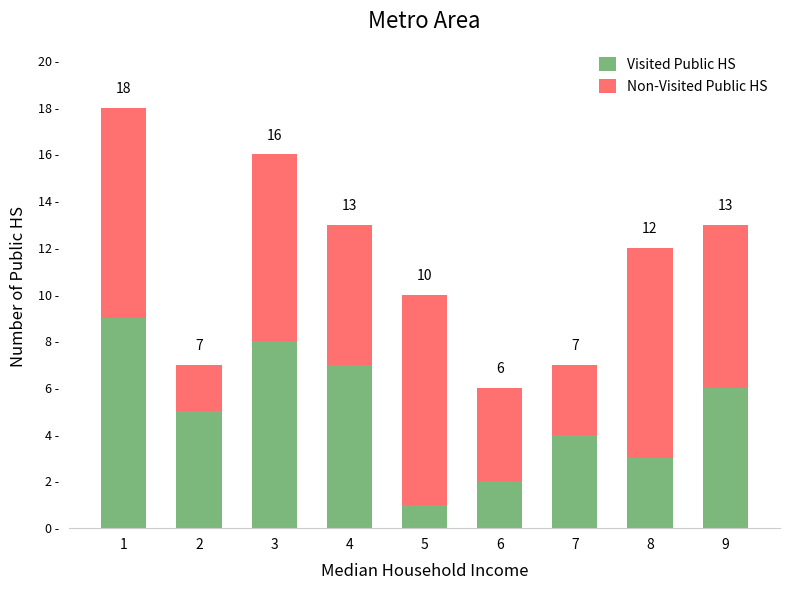

What are all the series names shown in the legend?

Visited Public HS, Non-Visited Public HS